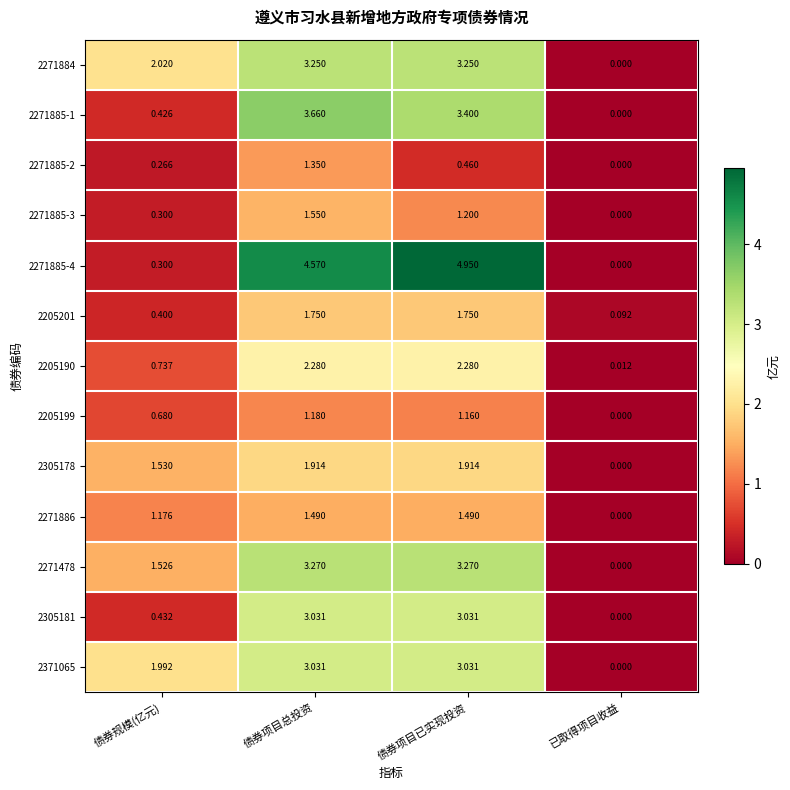

Which label corresponds to the smallest value in the chart?

已取得项目收益